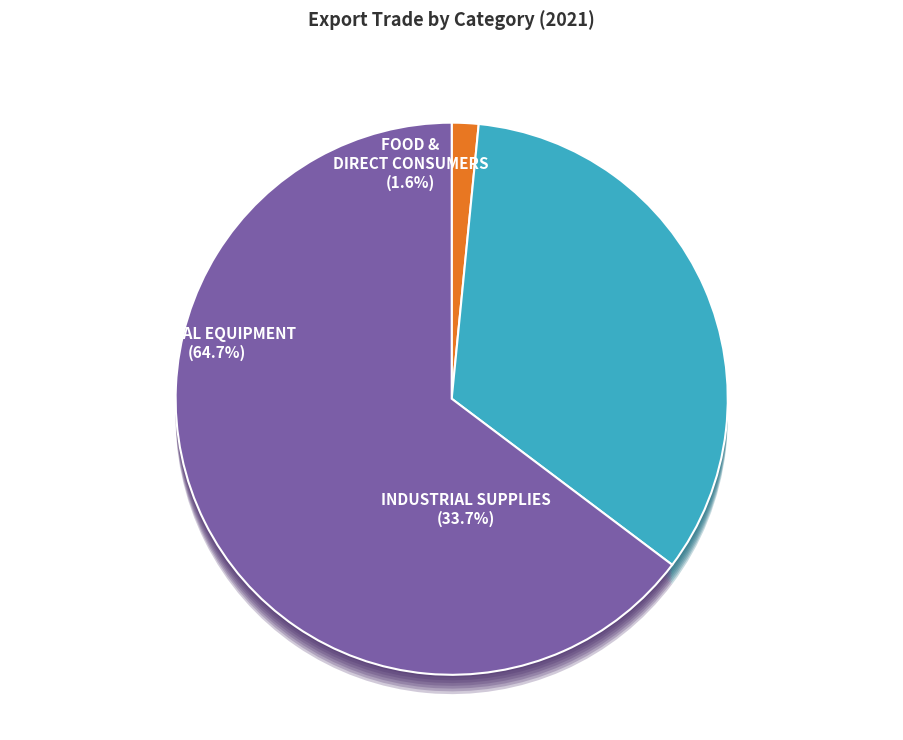

What percentage do CAPITAL EQUIPMENT and INDUSTRIAL SUPPLIES together represent?

98.4%